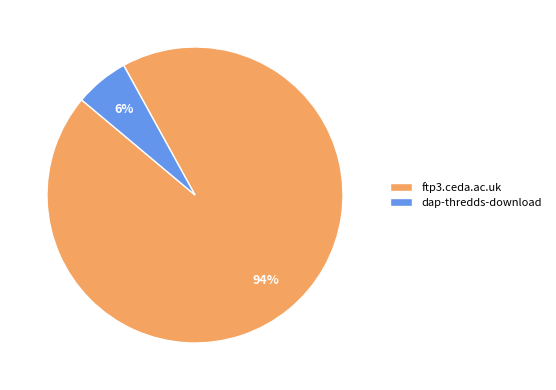

Do ftp3.ceda.ac.uk and dap-thredds-download together represent more than half of the pie?

Yes